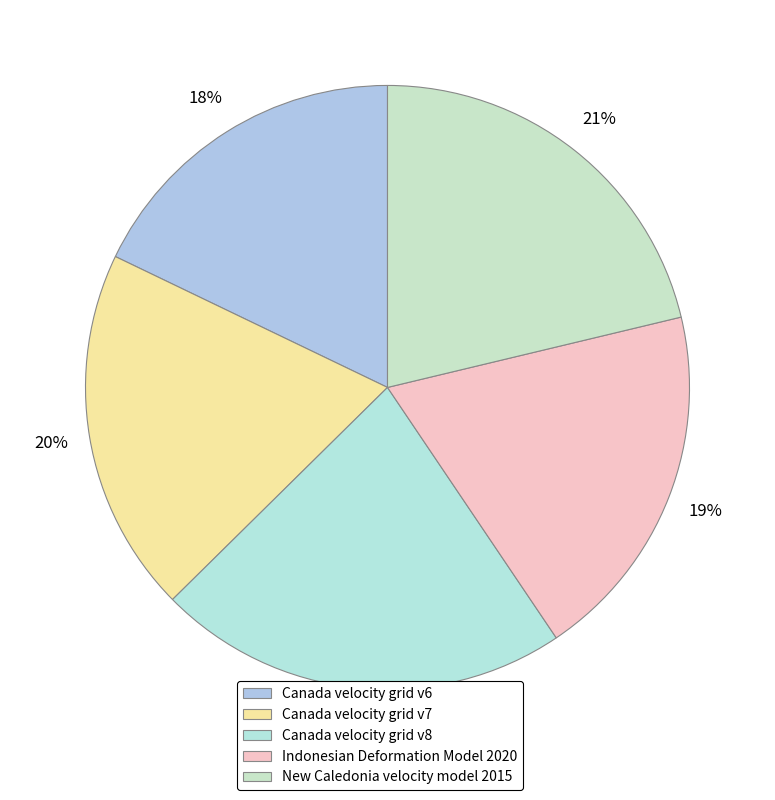

Which has a higher value, Canada velocity grid v7 or New Caledonia velocity model 2015?

New Caledonia velocity model 2015